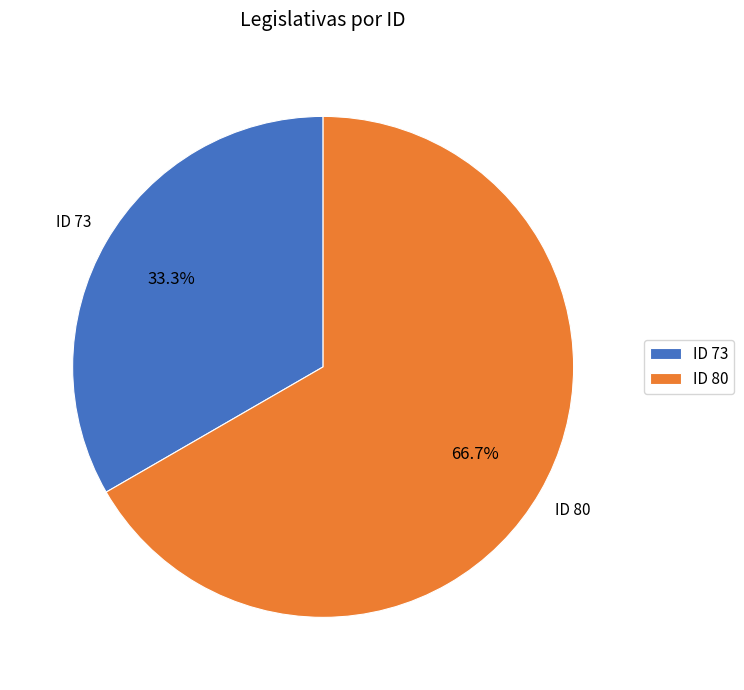

What is the largest slice in the pie chart?

ID 80